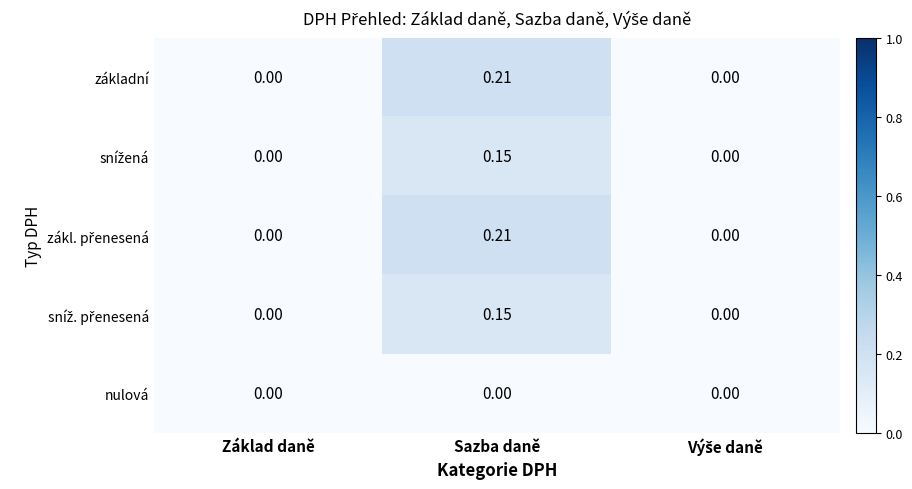

Which label corresponds to the largest value in the chart?

Sazba daně